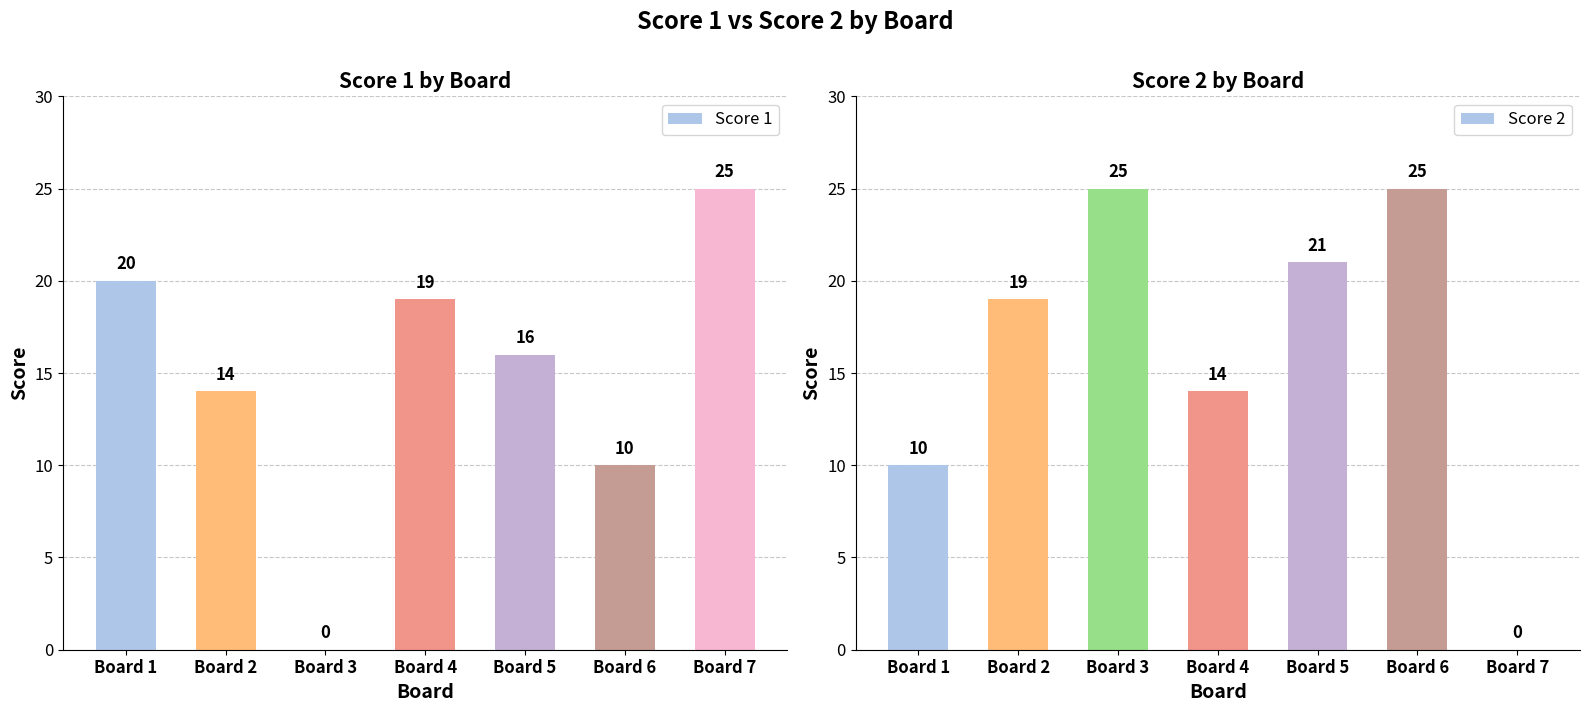

At how many categories does at least one series exceed 2?

7